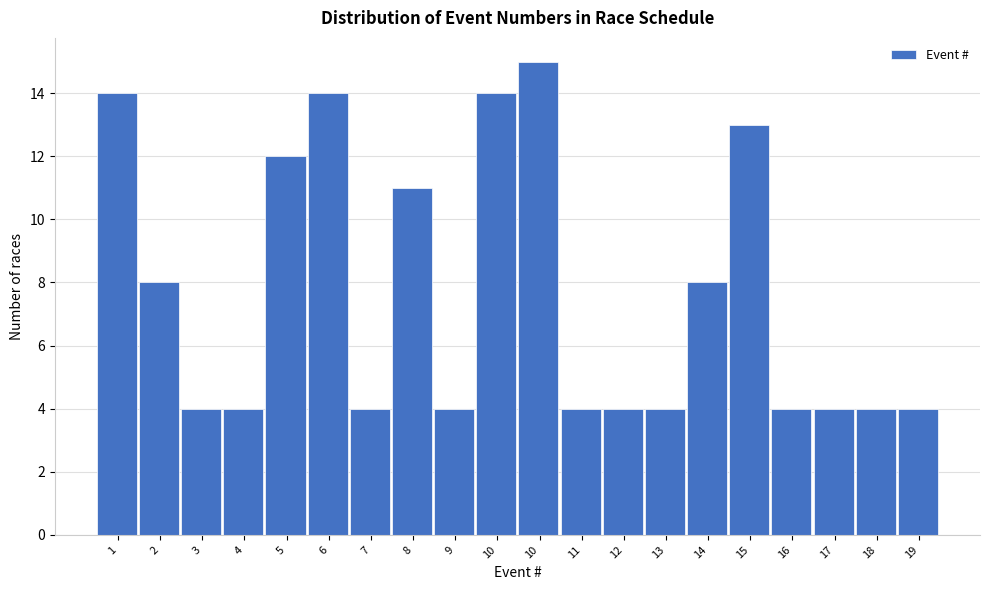

Are the bars horizontal?

No